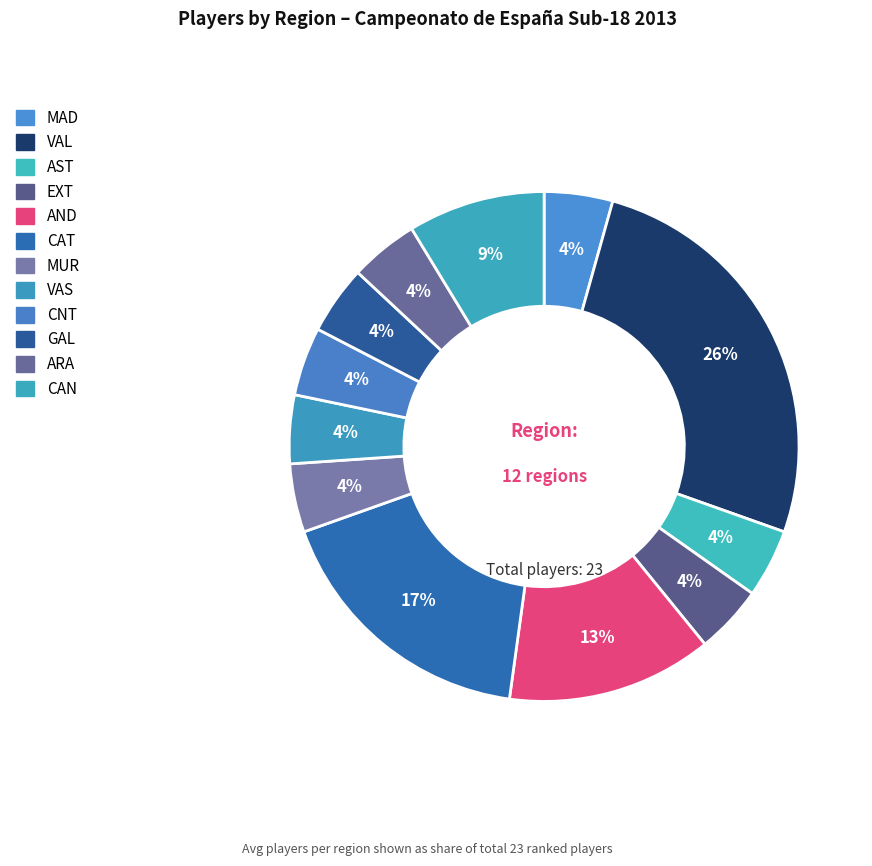

Rank the categories by value from lowest to highest.

MAD, AST, EXT, MUR, VAS, CNT, GAL, ARA, CAN, AND, CAT, VAL